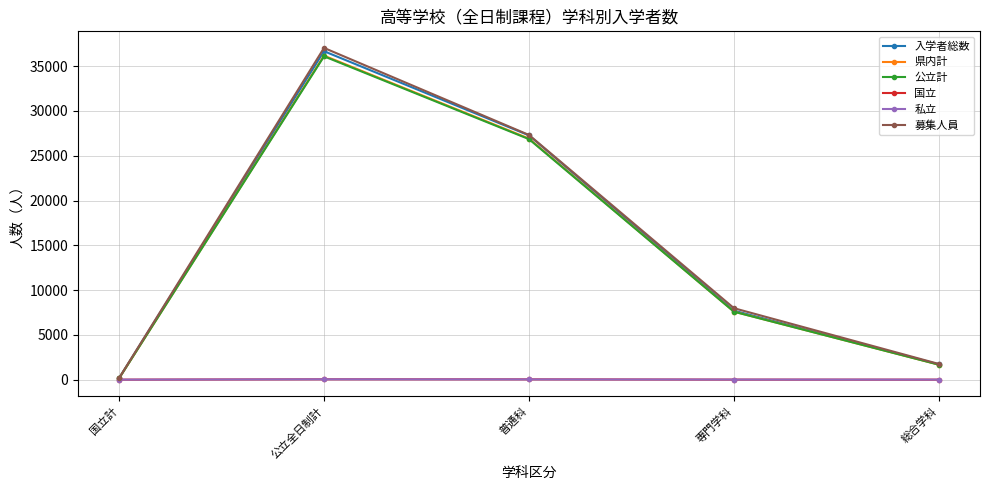

What is the label of the 1st point from the left?

国立計